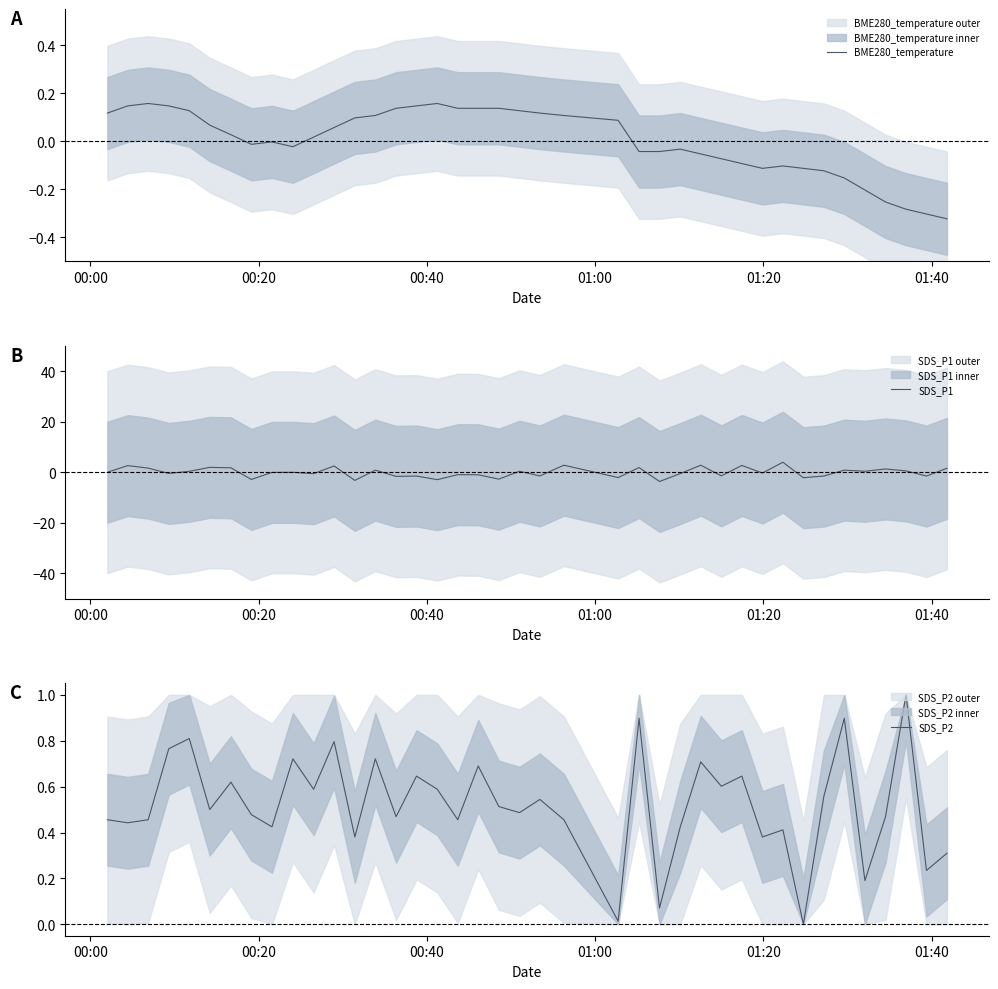

What is the lowest value of the SDS_P1 series?

-3.6